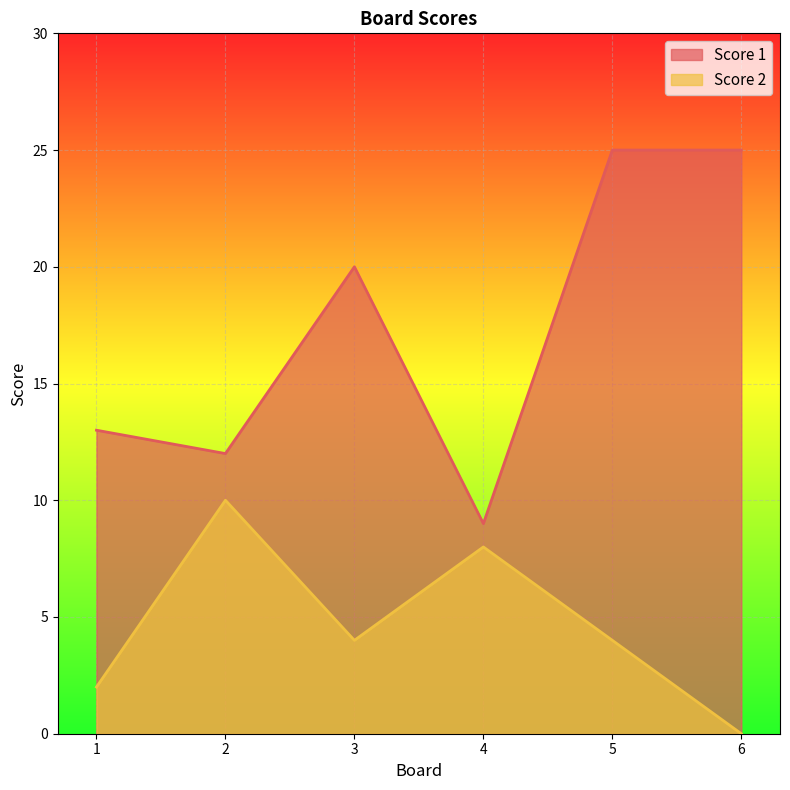

What is the average value of the Score 2 series?

5